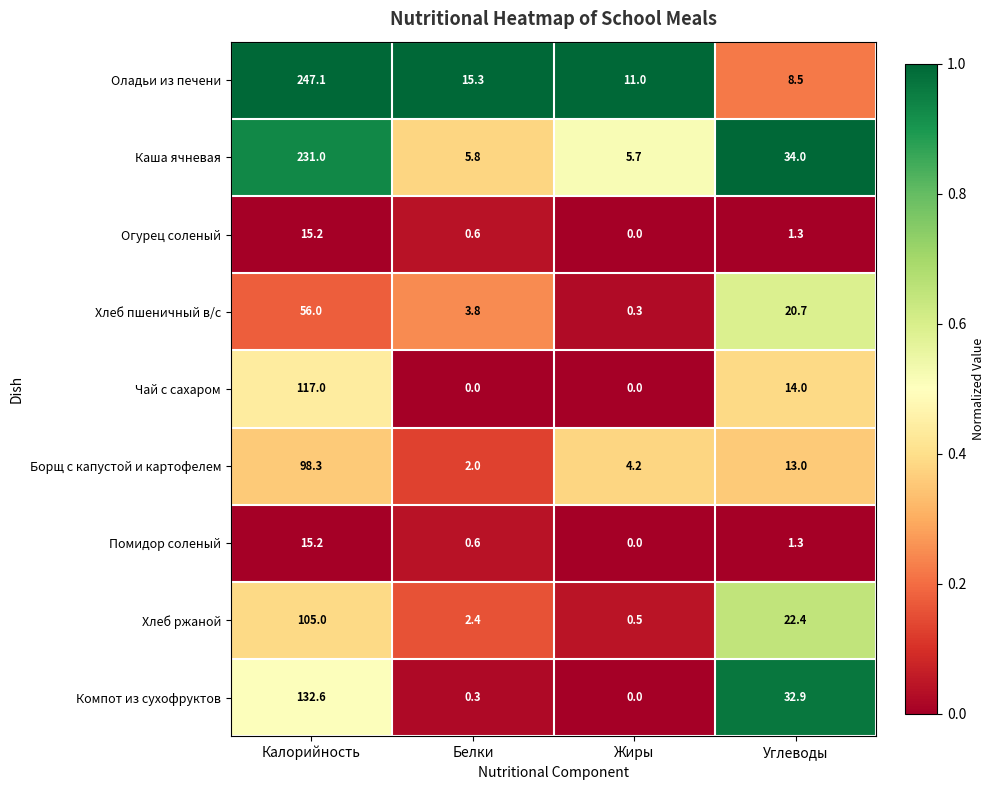

Read the Борщ с капустой и картофелем value at Углеводы.

13.0